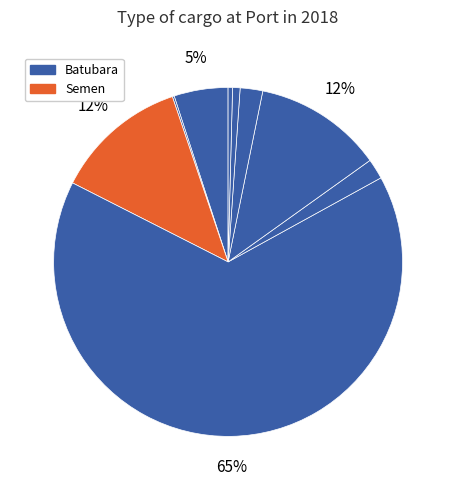

Count the number of slices in the pie.

9